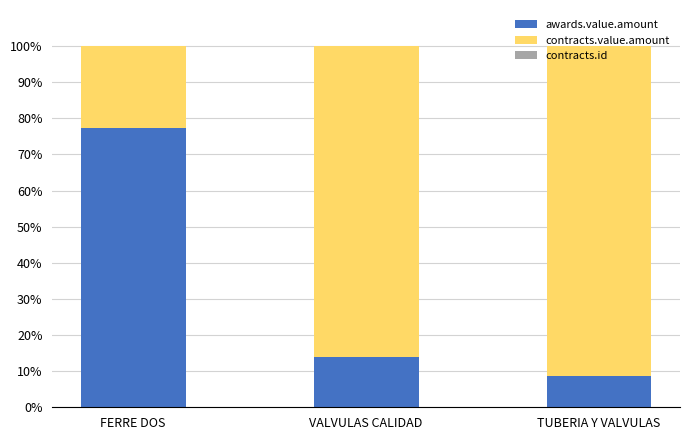

True or false: awards.value.amount has a value of 8.6 at TUBERIA Y VALVULAS.

True